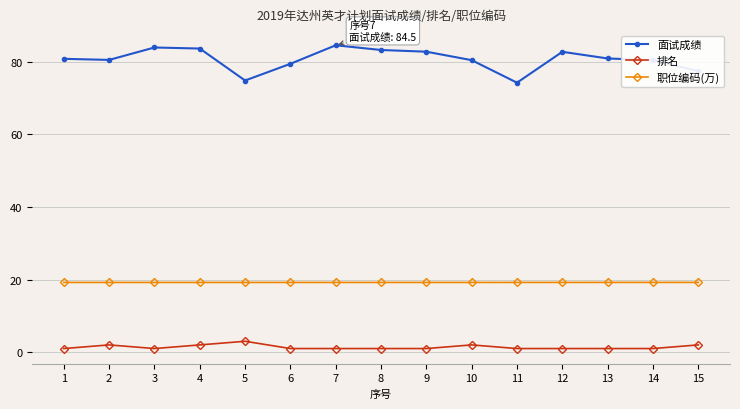

What is the value of the 职位编码(万) point at the 4th from the left?

19.2